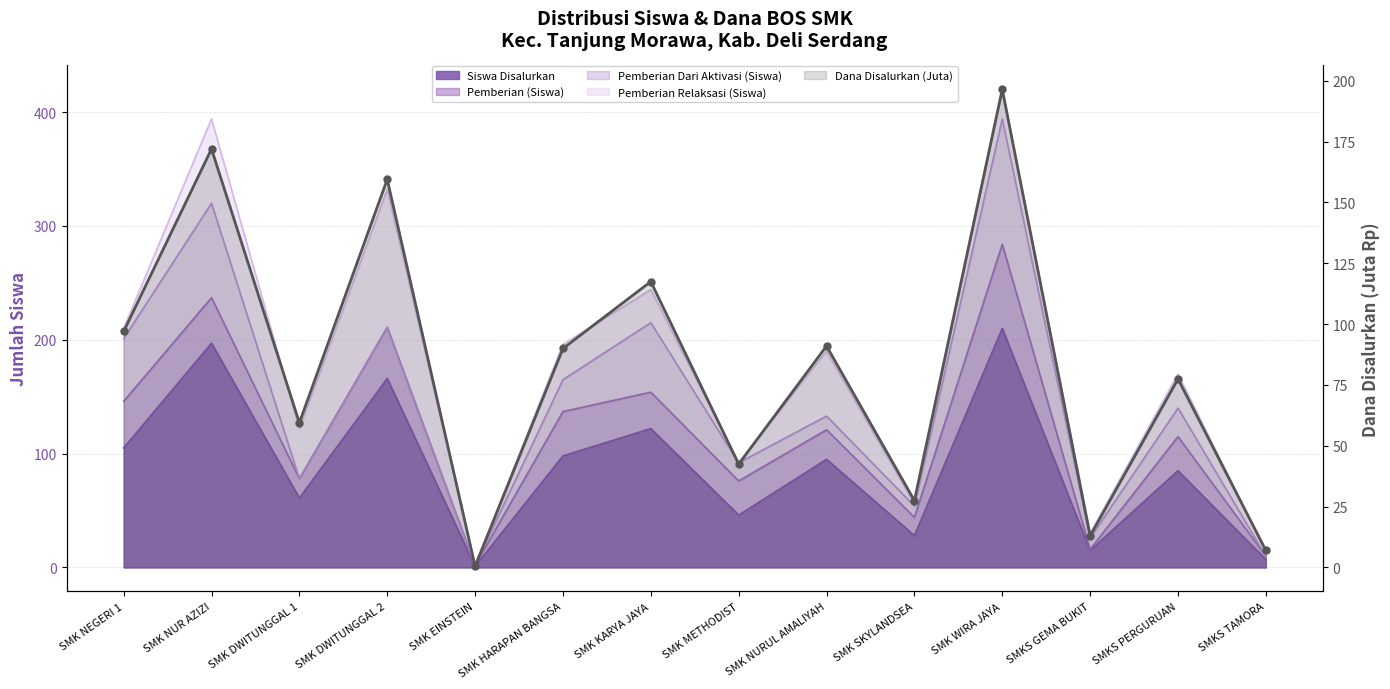

Which category has the lowest value across all series?

SMK EINSTEIN